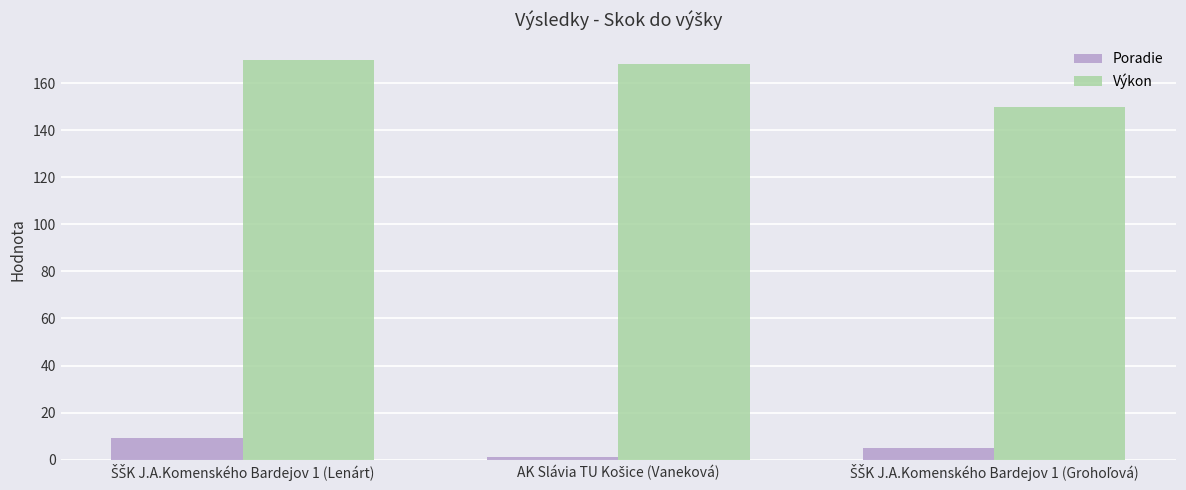

Which series has the largest total across all categories?

Výkon